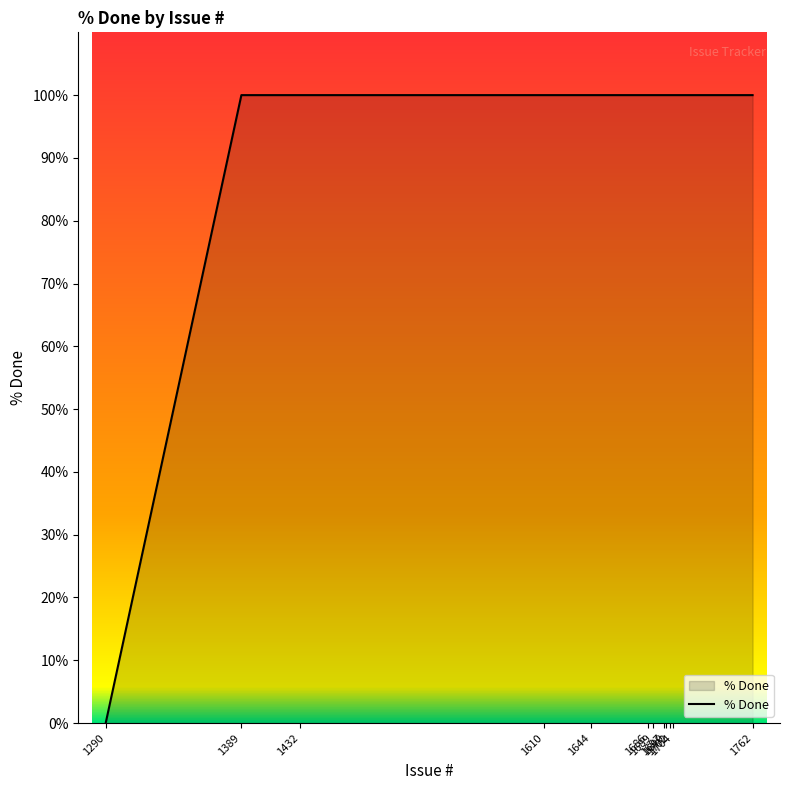

True or false: the data shows 45 at 1290.

False